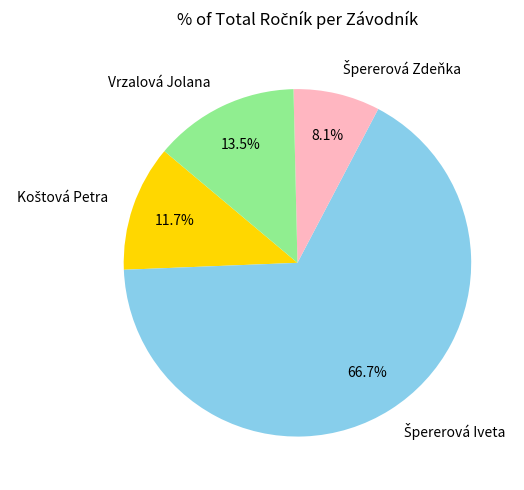

Does any single category account for the majority?

Yes